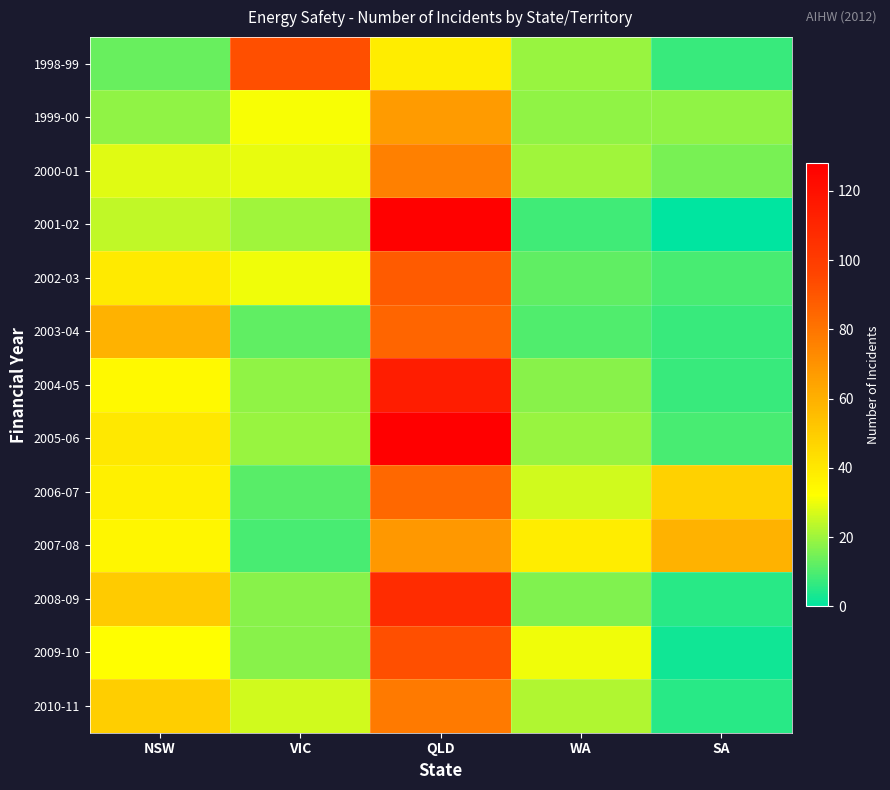

How many data points does each series have?

5